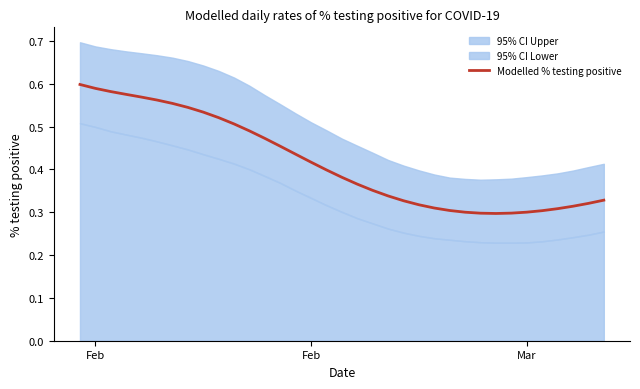

What is the value of the 17th point from the left?

0.4